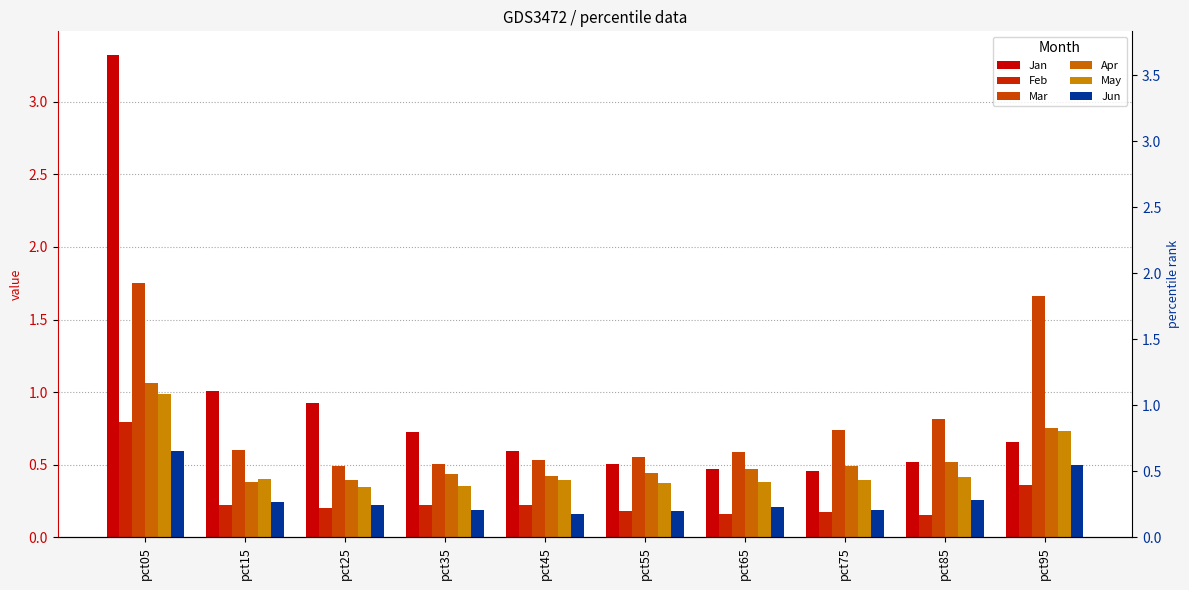

At which category is the sum across all series the highest?

pct05